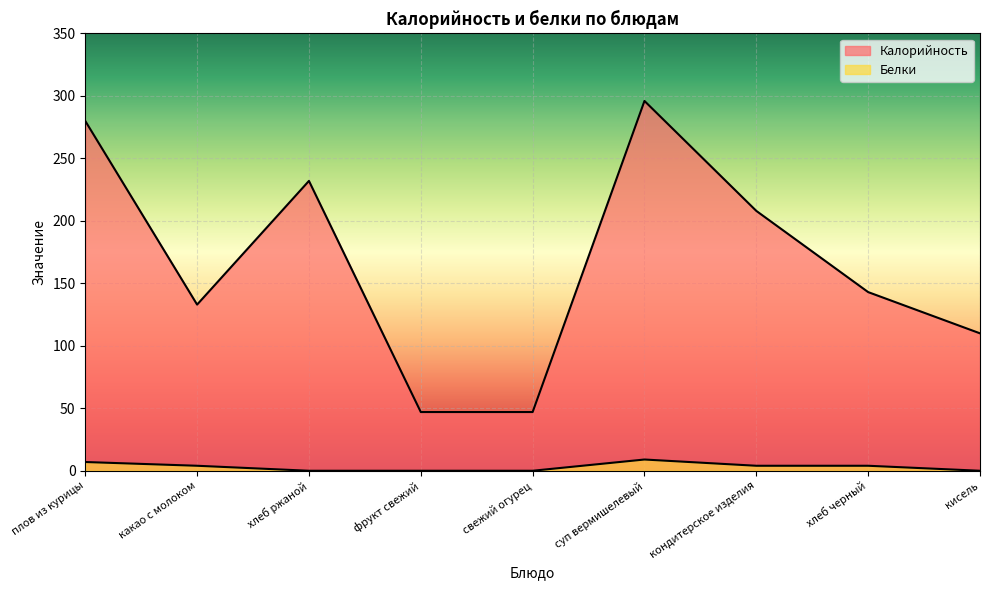

How many lines are shown in the chart?

2